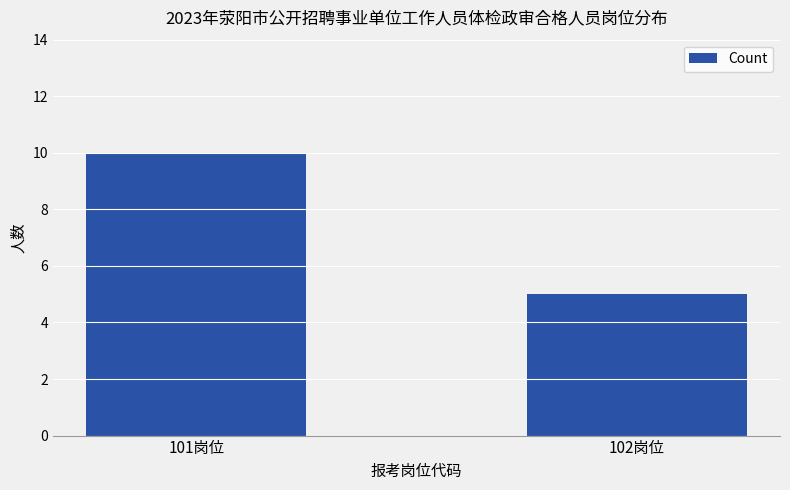

Reading left to right, extract all data points from this chart.

10	5